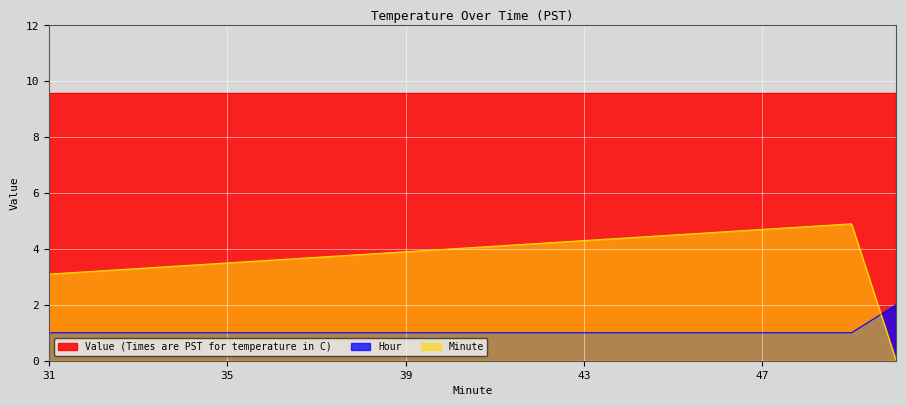

What is the label of the 14th point from the left?

44